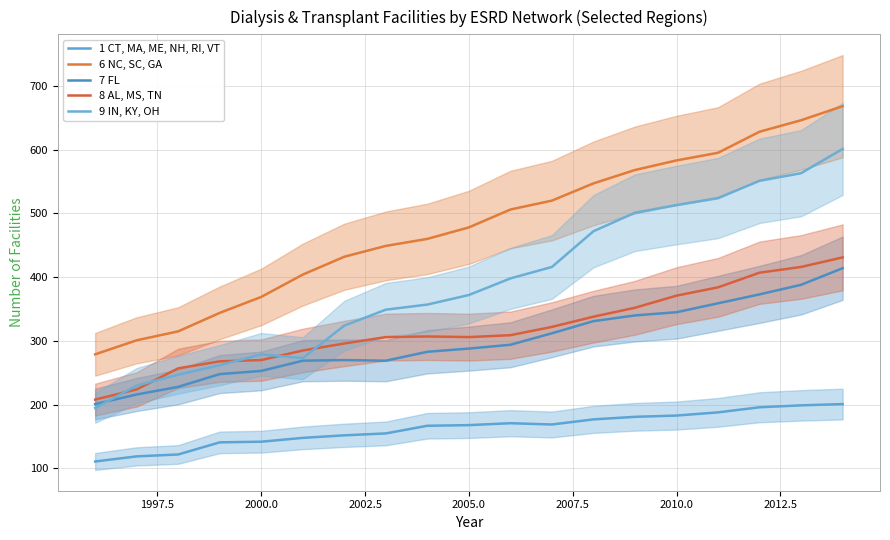

How many categories are shown in the chart?

19